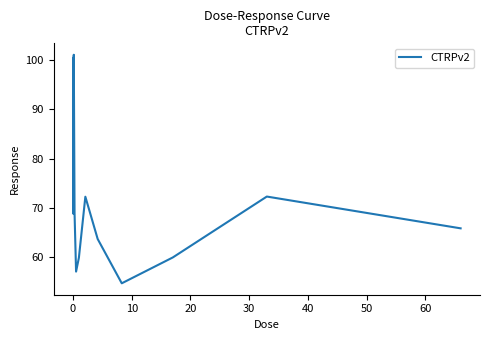

How many series are shown in this chart?

1